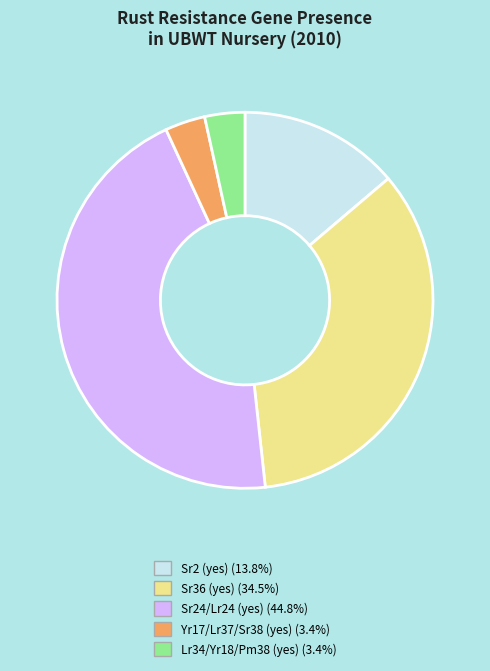

Between Sr24/Lr24 (yes) and Lr34/Yr18/Pm38 (yes), which is larger?

Sr24/Lr24 (yes)